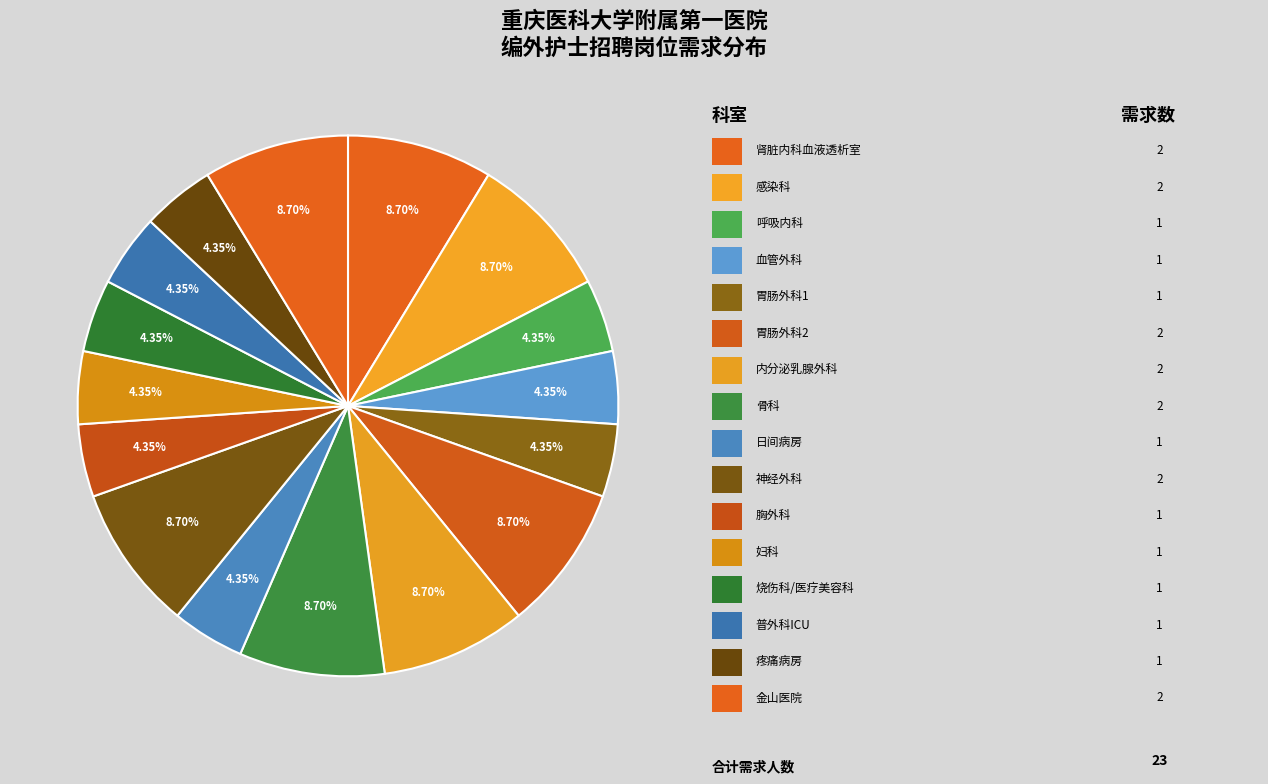

Count the number of slices in the pie.

16